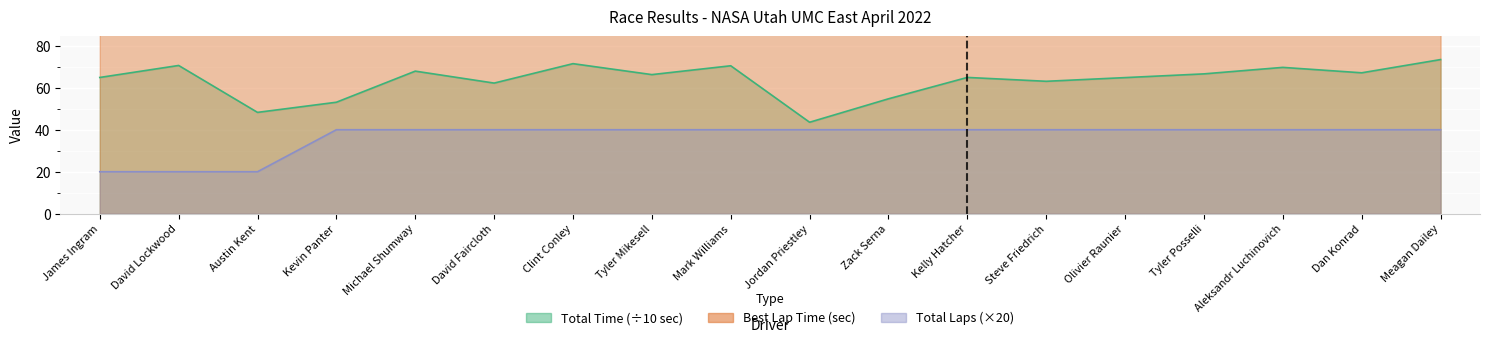

What is the minimum value for Total Time?

43.6